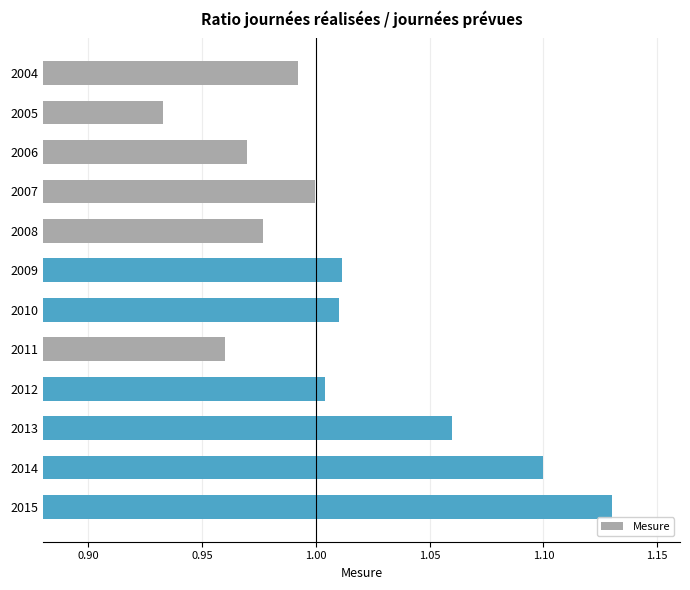

Which category has the highest value across all series?

2015